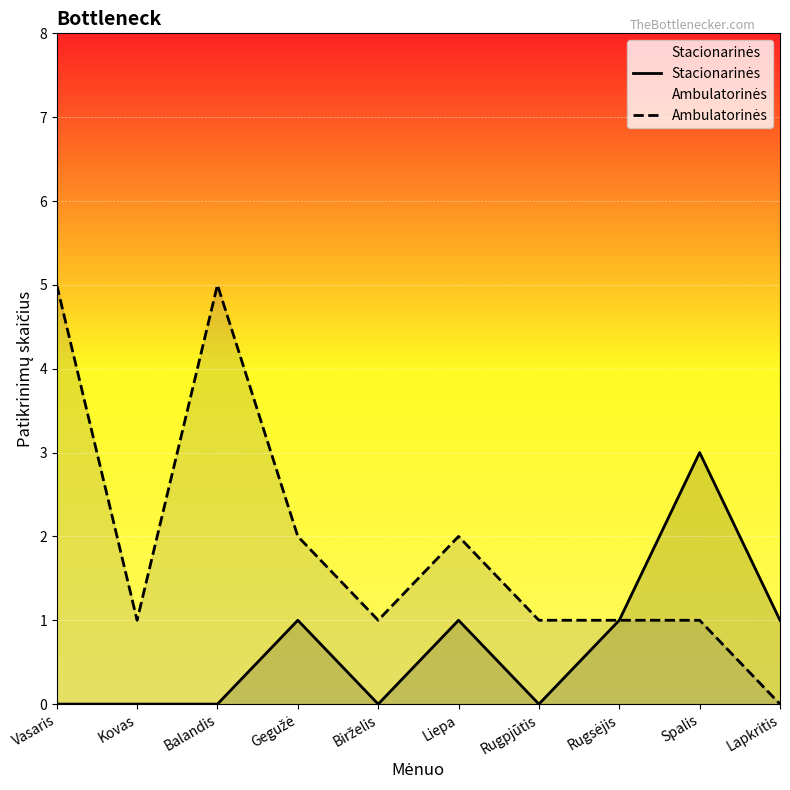

Reading left to right, transcribe all the data shown in this chart.

Stacionarinės: Vasaris=0	Kovas=0	Balandis=0	Gegužė=1	Birželis=0	Liepa=1	Rugpjūtis=0	Rugsėjis=1	Spalis=3	Lapkritis=1
Ambulatorinės: Vasaris=5	Kovas=1	Balandis=5	Gegužė=2	Birželis=1	Liepa=2	Rugpjūtis=1	Rugsėjis=1	Spalis=1	Lapkritis=0